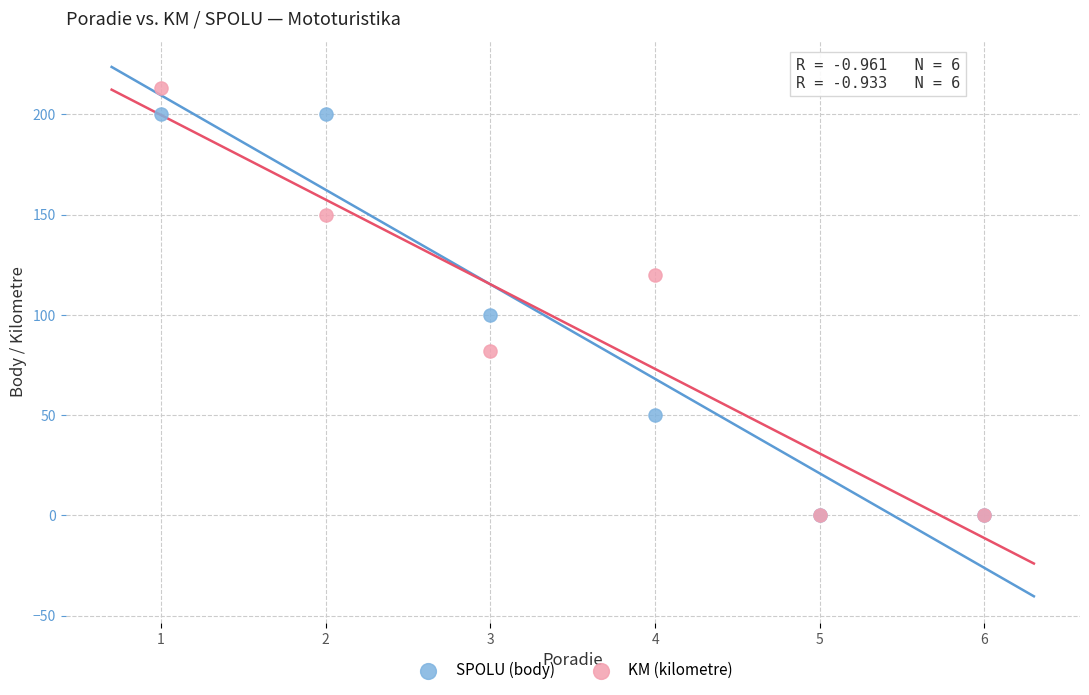

Across all series, what Y value is closest to 106?

100